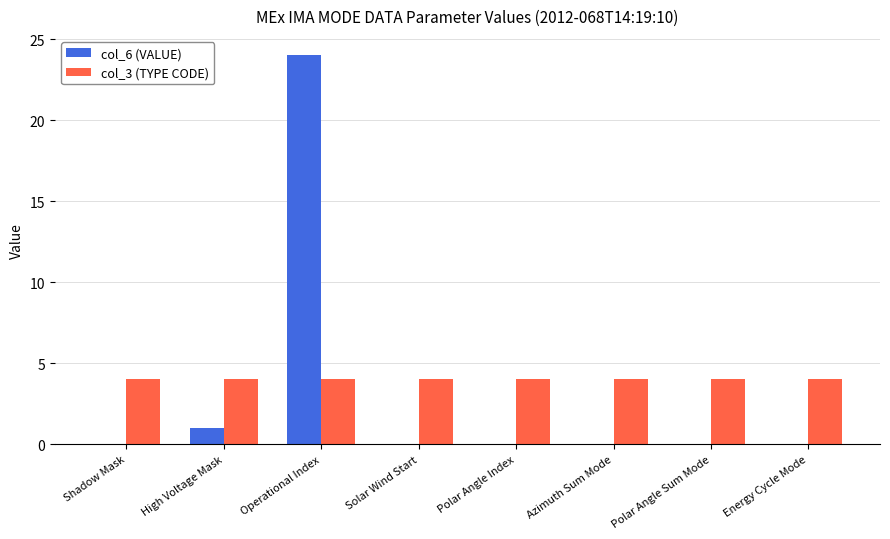

Are the bars grouped side by side (vs. stacked)?

Yes